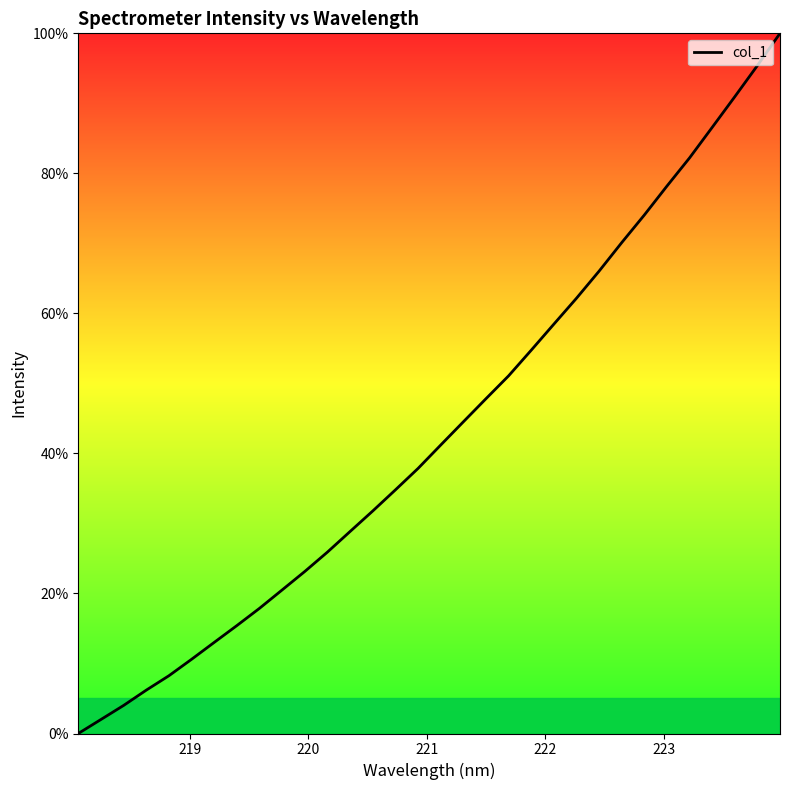

What is the greatest value displayed?

100.0